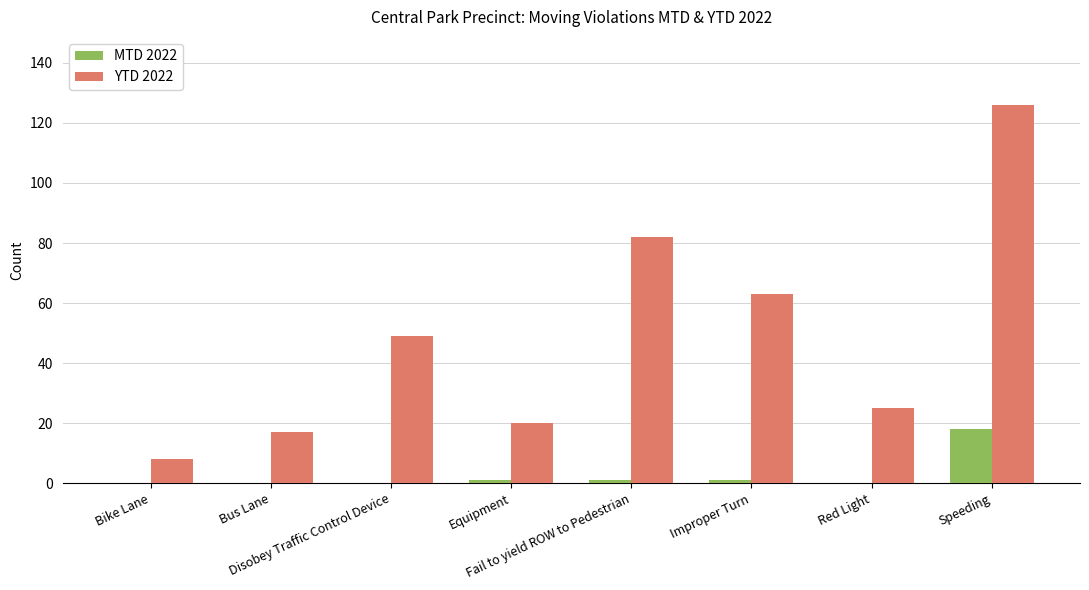

Which series has the largest total across all categories?

YTD 2022